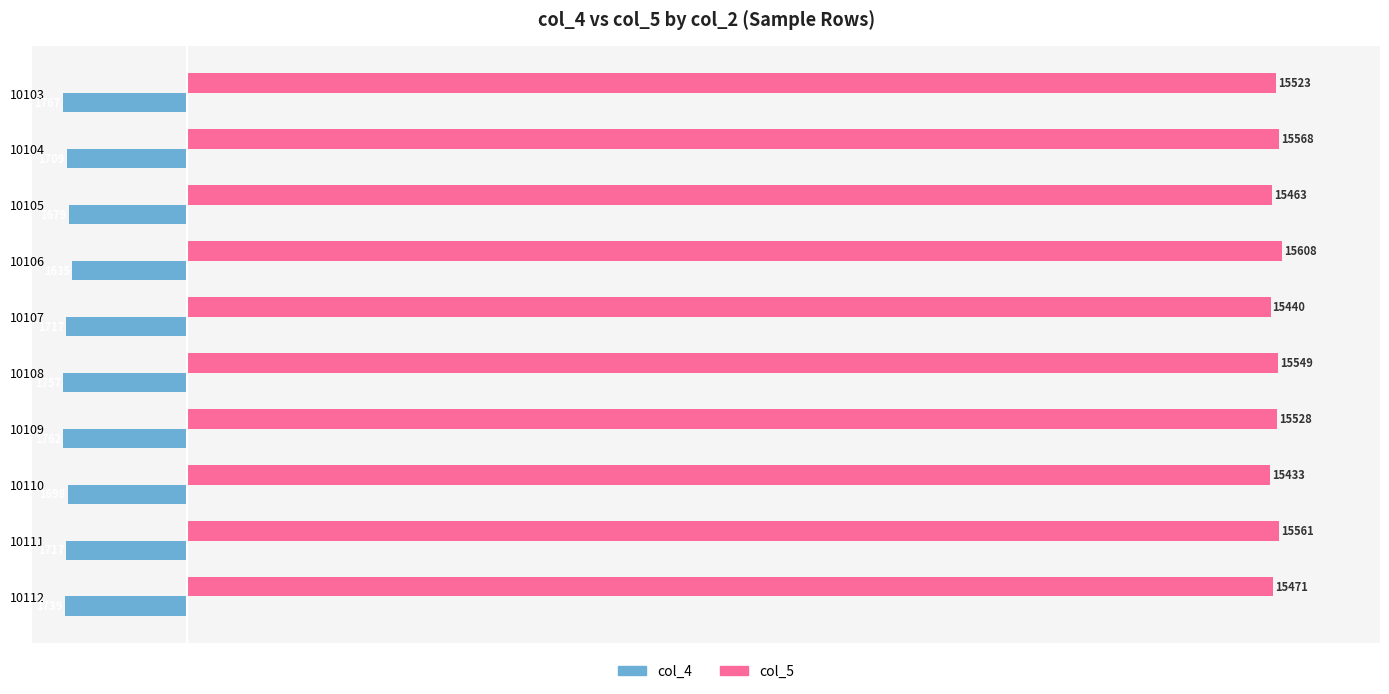

What is the difference between the maximum and minimum values in the col_5 series?

175